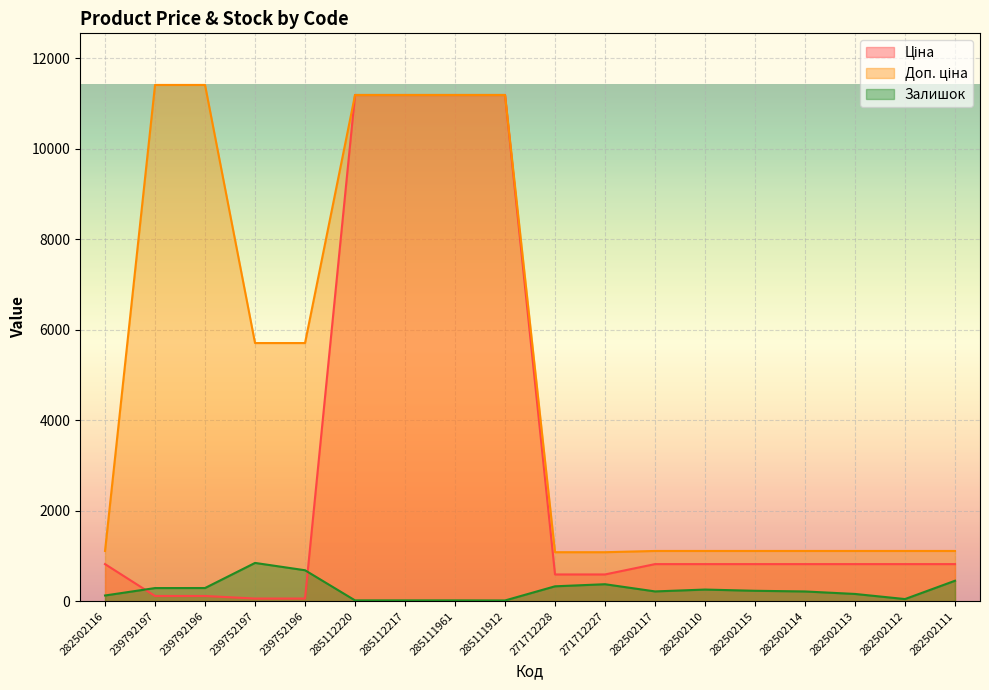

List the series in order of their peak value, lowest first.

Залишок, Ціна, Доп. ціна